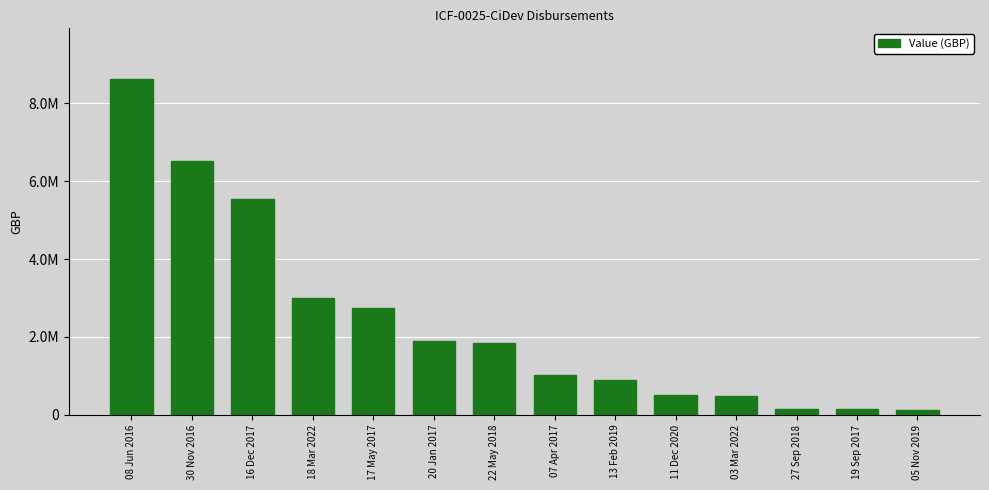

Reading left to right, what are all the values shown in this chart?

08 Jun 2016=8635451.0	30 Nov 2016=6520207.0	16 Dec 2017=5542063.0	18 Mar 2022=3000000.0	17 May 2017=2755230.0	20 Jan 2017=1906745.0	22 May 2018=1834560.0	07 Apr 2017=1013508.0	13 Feb 2019=882843.0	11 Dec 2020=497449.0	03 Mar 2022=493793.0	27 Sep 2018=157734.0	19 Sep 2017=140059.0	05 Nov 2019=116816.0